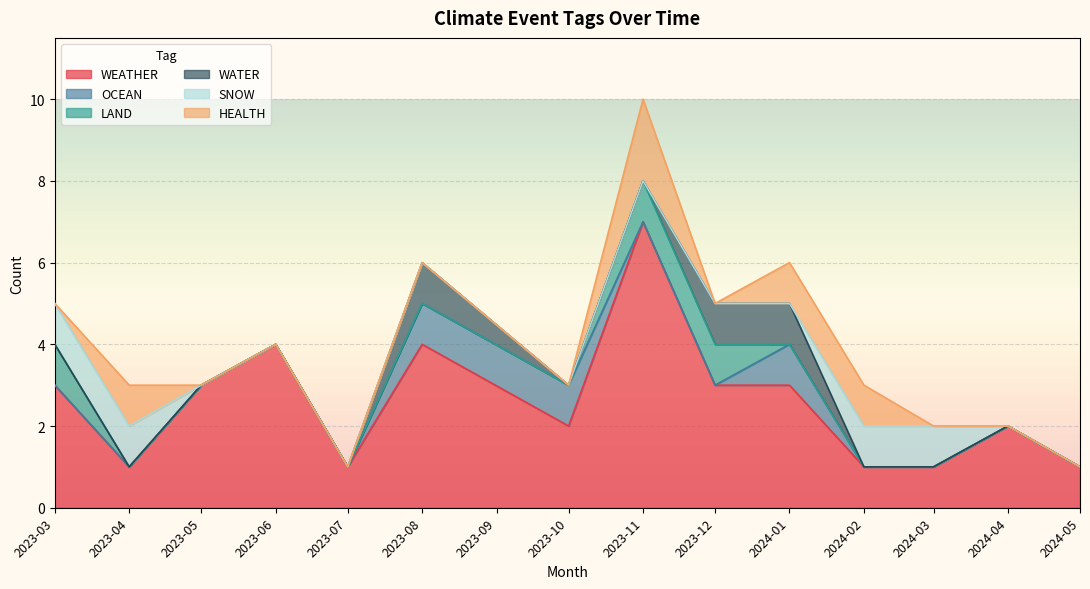

What are all the series names shown in the legend?

WEATHER, OCEAN, LAND, WATER, SNOW, HEALTH